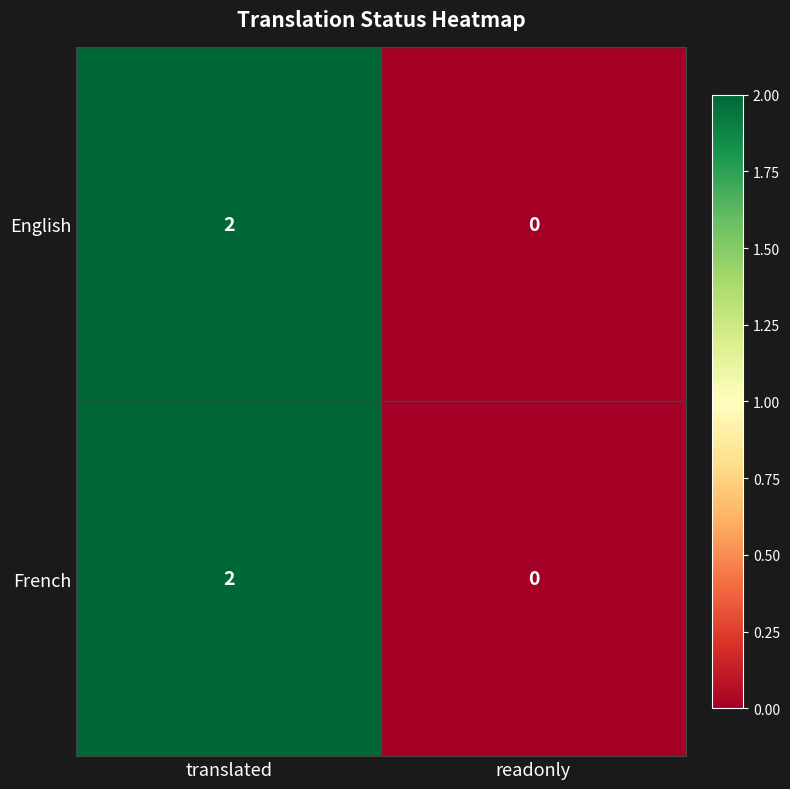

At which category is the sum across all series the highest?

translated